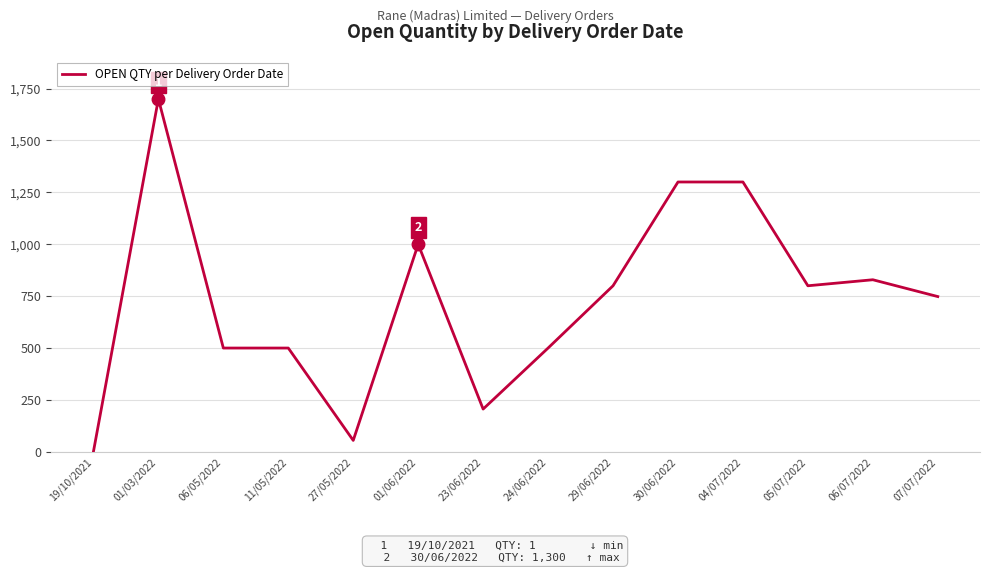

Reading left to right, extract all data points from this chart.

1	1700	500	500	55	1000	206	500	800	1300	1300	800	829	748